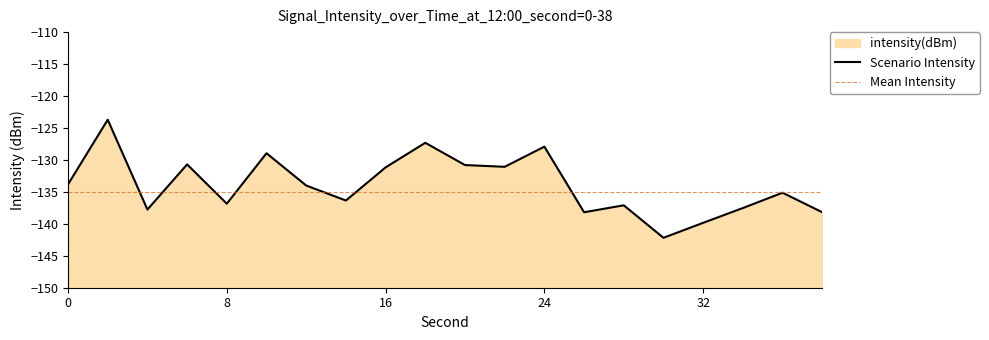

The value at 8 is -195.3. True or false?

False